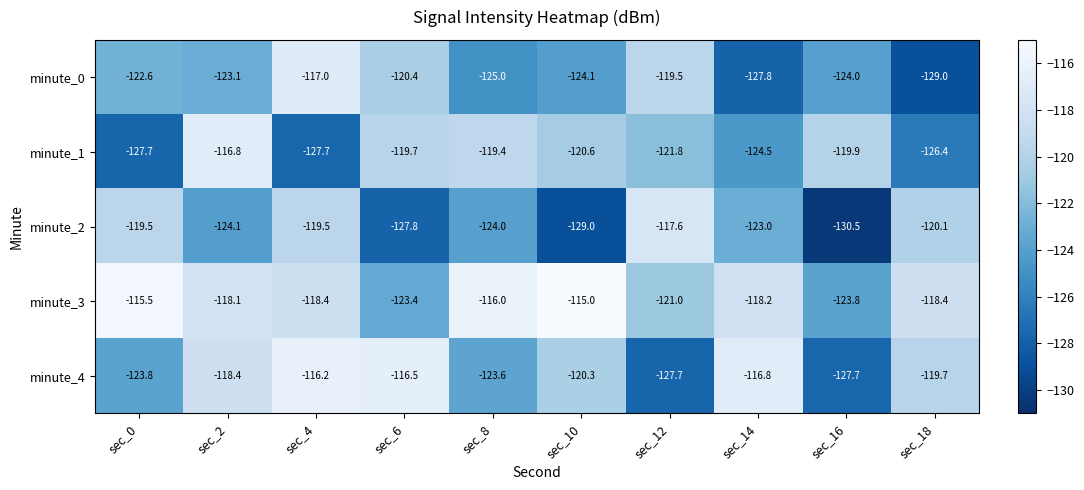

What is the difference between the maximum and minimum values in the minute_1 series?

10.9